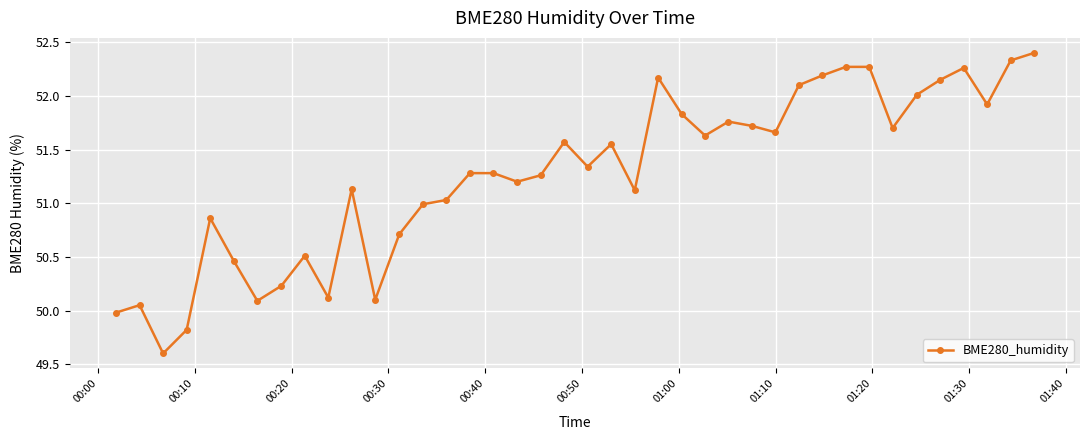

True or false: there are more than 1 points higher than both neighbors.

True